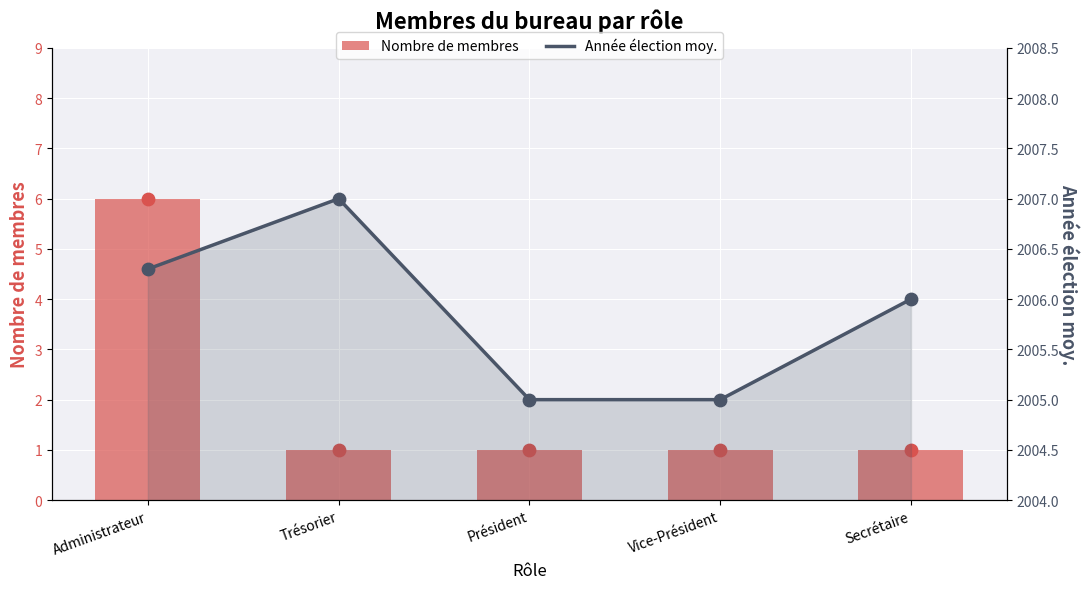

At which category is the sum across all series the highest?

Administrateur